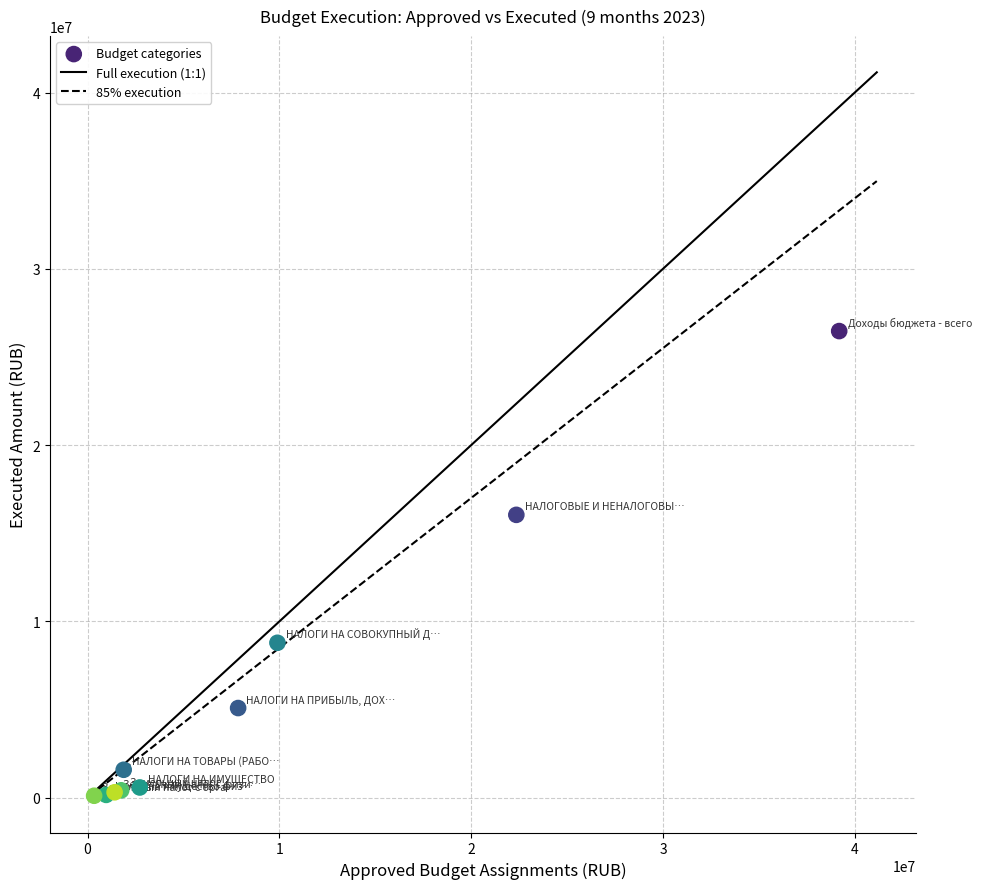

What Y value in the scatter plot is closest to 13291571?

16046148.6